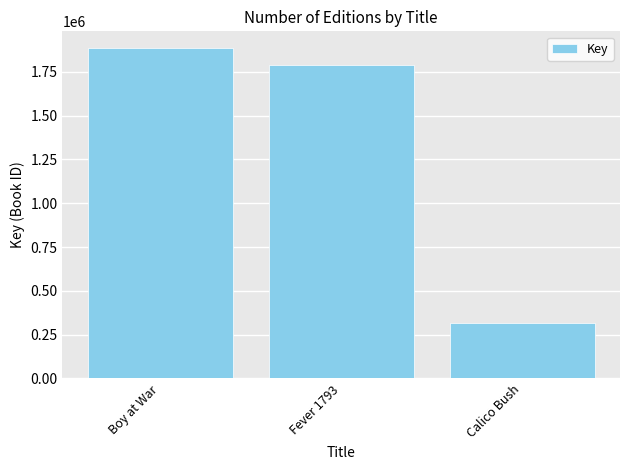

What position from the right is Calico Bush?

1